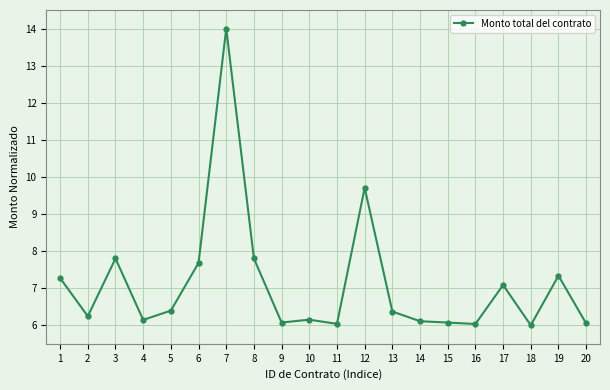

What is the value of the 5th point from the left?

6.4